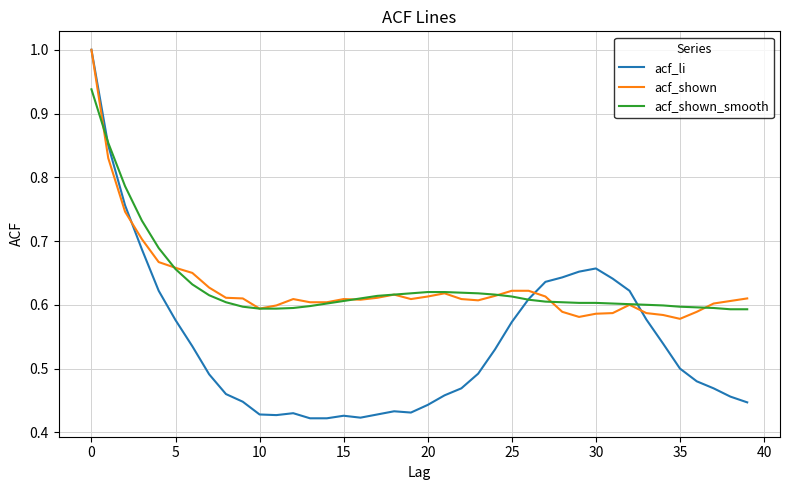

True or false: acf_li has a value of 0.5 at 35.

True